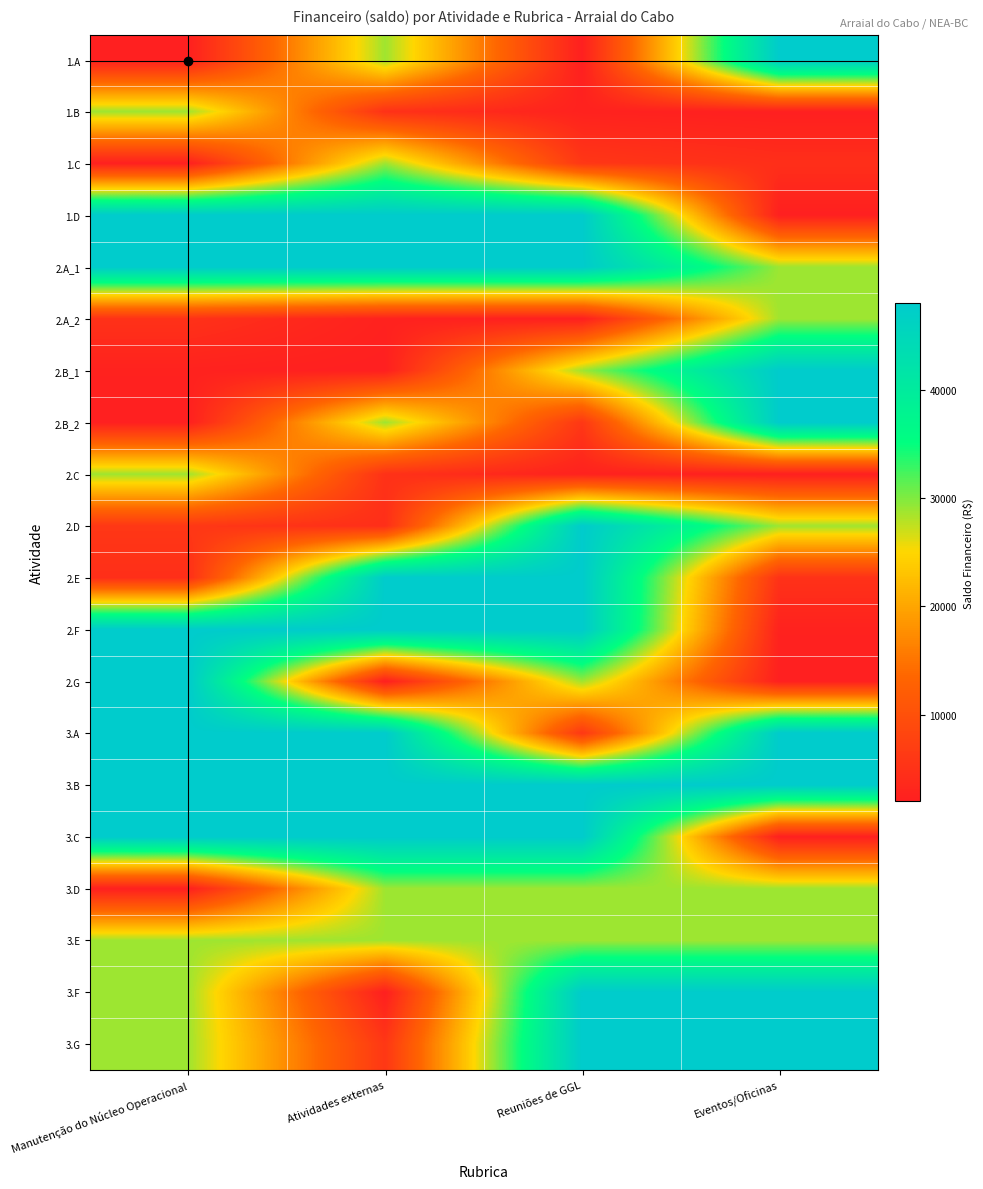

Reading left to right, what are all the values shown in this chart?

1.A: Manutenção do Núcleo Operacional=2000.0	Atividades externas=28800.0	Reuniões de GGL=2000.0	Eventos/Oficinas=48000.0
1.B: Manutenção do Núcleo Operacional=28800.0	Atividades externas=5000.0	Reuniões de GGL=2400.0	Eventos/Oficinas=2000.0
1.C: Manutenção do Núcleo Operacional=2000.0	Atividades externas=28800.0	Reuniões de GGL=5919.2	Eventos/Oficinas=4500.0
1.D: Manutenção do Núcleo Operacional=48000.0	Atividades externas=48000.0	Reuniões de GGL=48000.0	Eventos/Oficinas=2000.0
2.A_1: Manutenção do Núcleo Operacional=48000.0	Atividades externas=48000.0	Reuniões de GGL=48000.0	Eventos/Oficinas=28800.0
2.A_2: Manutenção do Núcleo Operacional=5000.0	Atividades externas=2400.0	Reuniões de GGL=2000.0	Eventos/Oficinas=28800.0
2.B_1: Manutenção do Núcleo Operacional=2400.0	Atividades externas=2000.0	Reuniões de GGL=28800.0	Eventos/Oficinas=48000.0
2.B_2: Manutenção do Núcleo Operacional=2000.0	Atividades externas=28800.0	Reuniões de GGL=5919.2	Eventos/Oficinas=48000.0
2.C: Manutenção do Núcleo Operacional=28800.0	Atividades externas=5000.0	Reuniões de GGL=2400.0	Eventos/Oficinas=2000.0
2.D: Manutenção do Núcleo Operacional=5919.2	Atividades externas=4500.0	Reuniões de GGL=48000.0	Eventos/Oficinas=28800.0
2.E: Manutenção do Núcleo Operacional=4500.0	Atividades externas=48000.0	Reuniões de GGL=48000.0	Eventos/Oficinas=5000.0
2.F: Manutenção do Núcleo Operacional=48000.0	Atividades externas=48000.0	Reuniões de GGL=48000.0	Eventos/Oficinas=2400.0
2.G: Manutenção do Núcleo Operacional=48000.0	Atividades externas=2000.0	Reuniões de GGL=28800.0	Eventos/Oficinas=2000.0
3.A: Manutenção do Núcleo Operacional=48000.0	Atividades externas=48000.0	Reuniões de GGL=5919.2	Eventos/Oficinas=48000.0
3.B: Manutenção do Núcleo Operacional=48000.0	Atividades externas=48000.0	Reuniões de GGL=48000.0	Eventos/Oficinas=48000.0
3.C: Manutenção do Núcleo Operacional=48000.0	Atividades externas=48000.0	Reuniões de GGL=48000.0	Eventos/Oficinas=2000.0
3.D: Manutenção do Núcleo Operacional=2000.0	Atividades externas=28800.0	Reuniões de GGL=28800.0	Eventos/Oficinas=28800.0
3.E: Manutenção do Núcleo Operacional=28800.0	Atividades externas=28800.0	Reuniões de GGL=28800.0	Eventos/Oficinas=28800.0
3.F: Manutenção do Núcleo Operacional=28800.0	Atividades externas=2000.0	Reuniões de GGL=48000.0	Eventos/Oficinas=48000.0
3.G: Manutenção do Núcleo Operacional=28800.0	Atividades externas=5919.2	Reuniões de GGL=48000.0	Eventos/Oficinas=48000.0